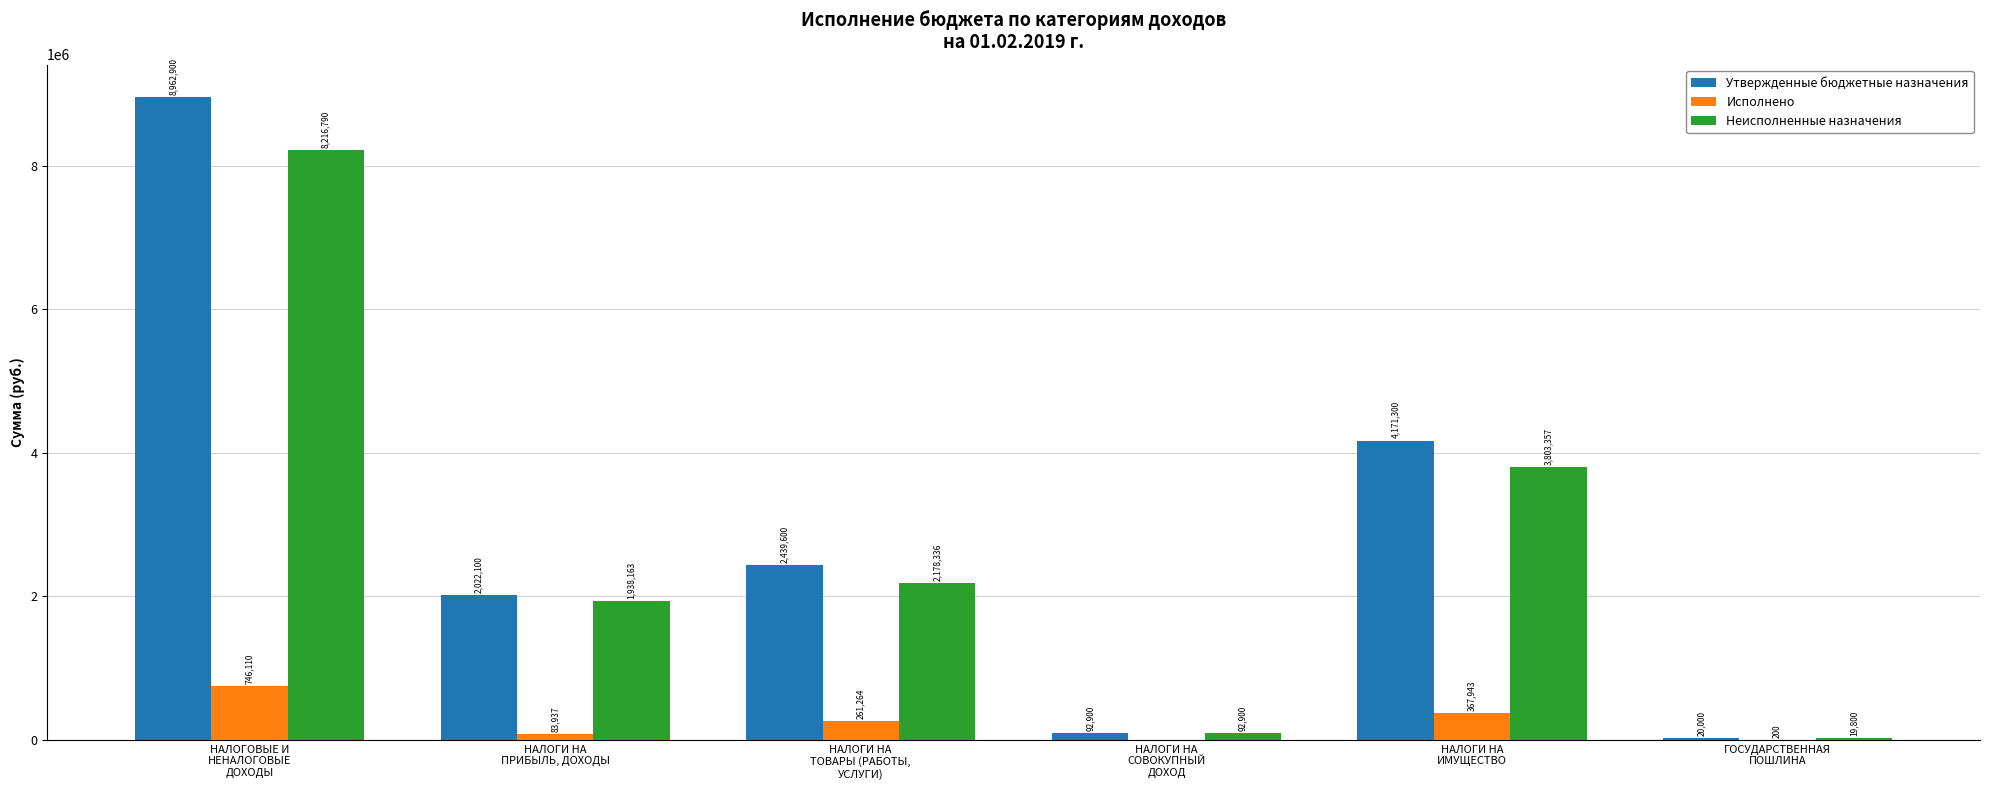

The Исполнено series shows 200.0 at ГОСУДАРСТВЕННАЯ
ПОШЛИНА. True or false?

True